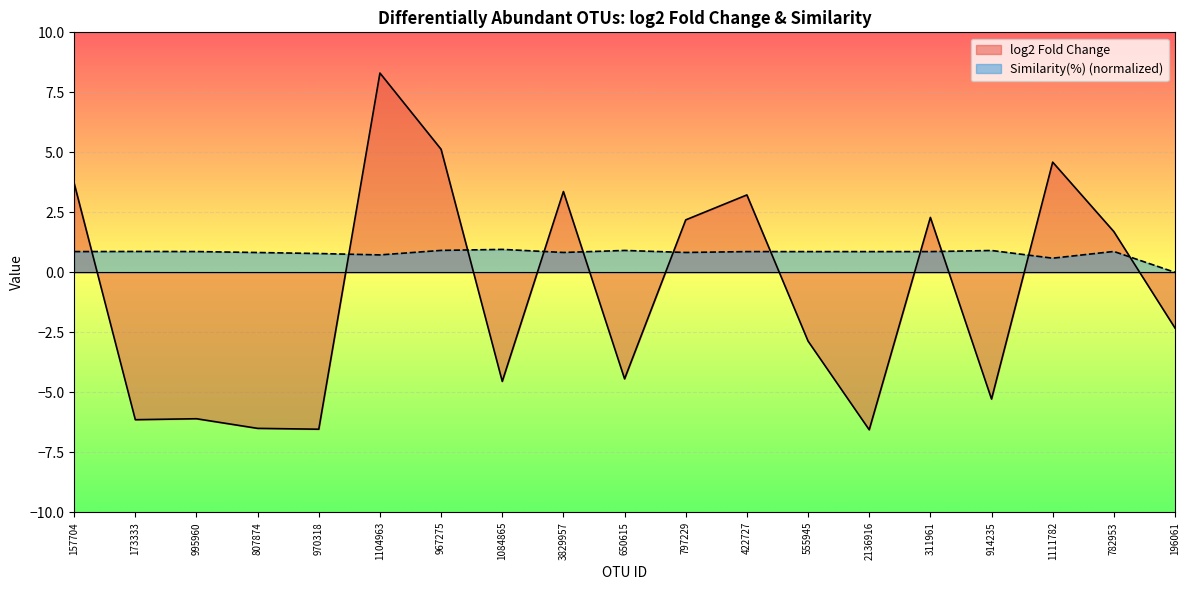

What is the label of the 4th point from the left?

807874